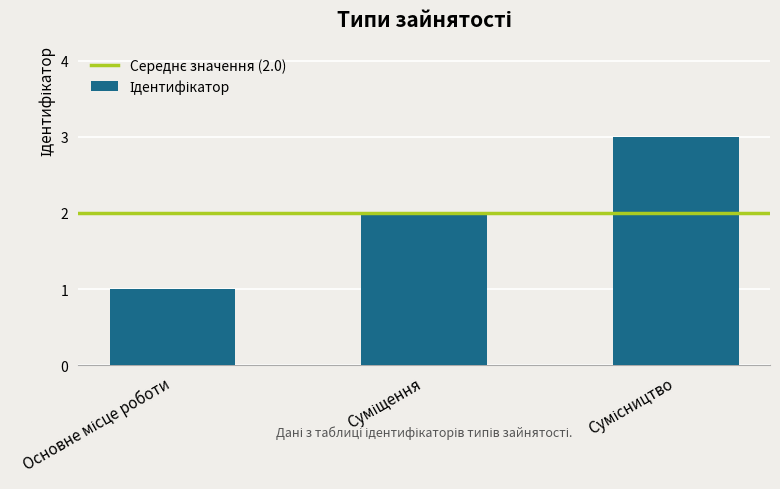

How many values are below 2?

1